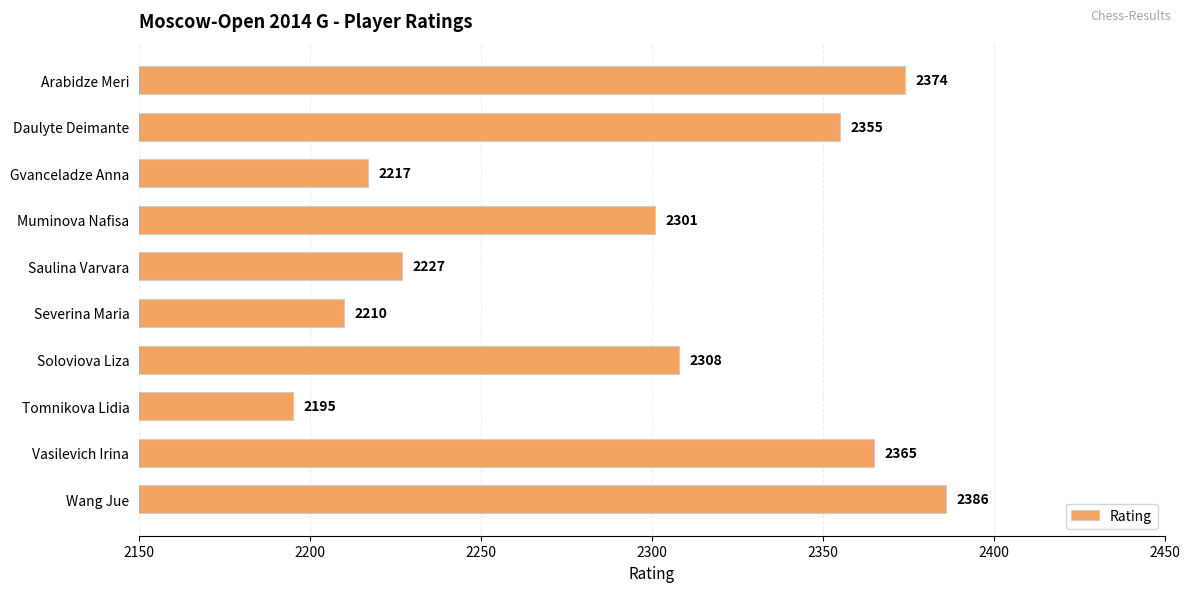

True or false: the data shows 3348 at Severina Maria.

False